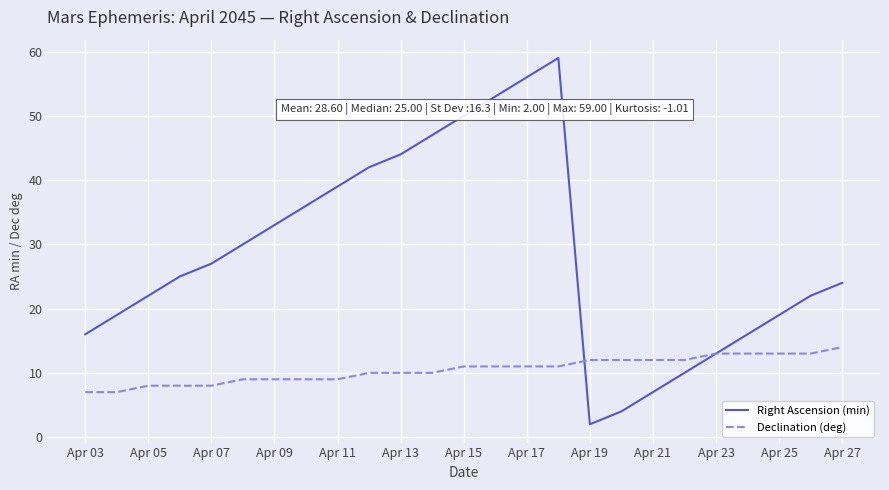

List the series in order of their overall mean, lowest first.

Declination (deg), Right Ascension (min)